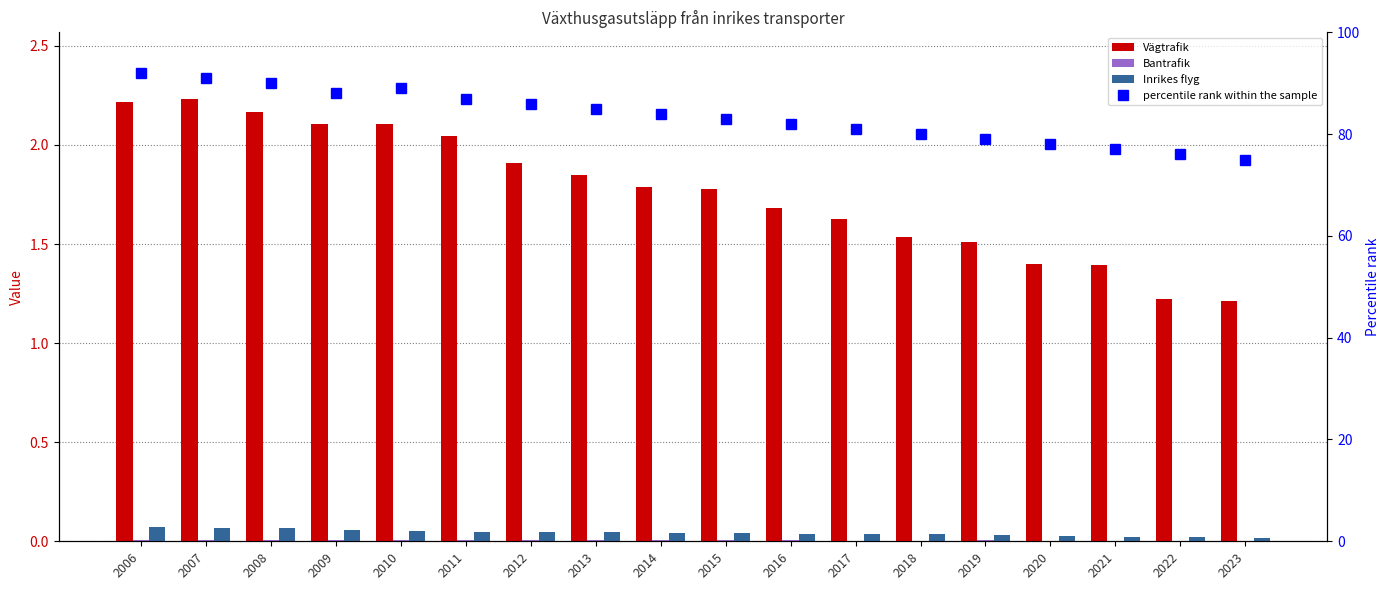

Which series has the largest total across all categories?

percentile rank within the sample